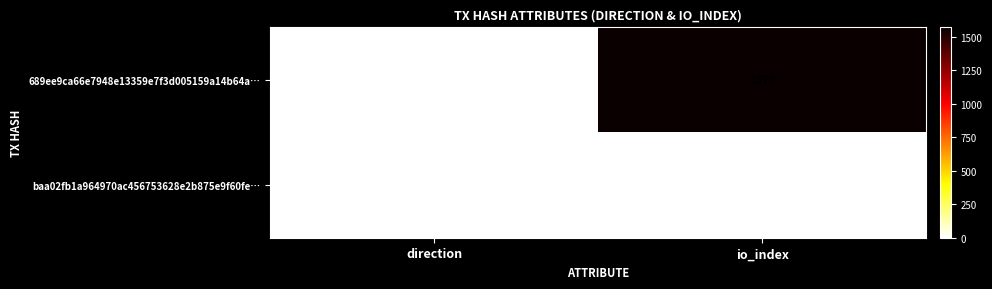

At direction, list the series in order from largest to smallest.

baa02fb1a964970ac456753628e2b875e9f60fe…, 689ee9ca66e7948e13359e7f3d005159a14b64a…